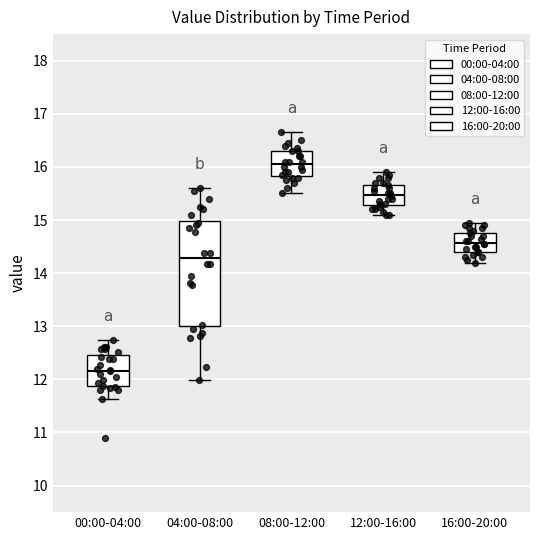

Which box has the lowest median line?

00:00-04:00